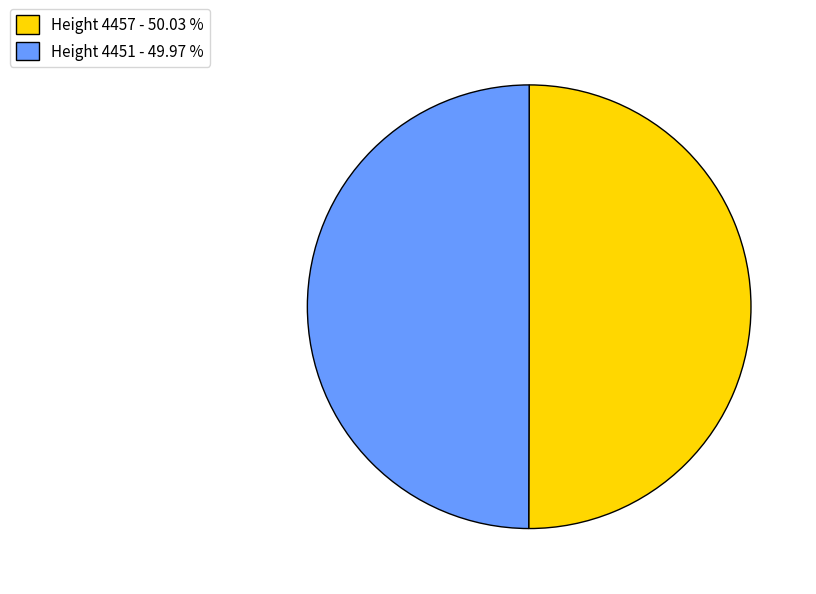

Approximately how many times larger is the value at Height 4451 - 49.97 % compared to Height 4457 - 50.03 %?

1.0